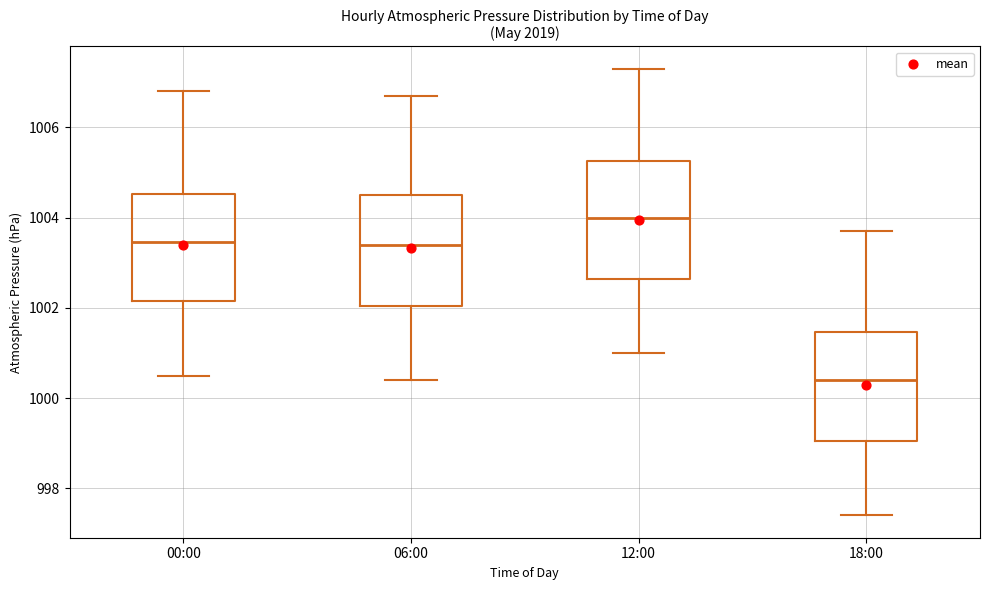

Reading left to right, transcribe this box plot: for each box, give where its median line is, the range the box spans, and where its two whiskers end, as read against the y-axis. The values are not printed on the chart, so give them approximately, as read against the axis.

00:00: median 1003.4, box 1002.2 to 1004.6, whiskers 1000.6 to 1006.8
06:00: median 1003.4, box 1002.0 to 1004.6, whiskers 1000.4 to 1006.8
12:00: median 1004.0, box 1002.6 to 1005.2, whiskers 1001.0 to 1007.4
18:00: median 1000.4, box 999.0 to 1001.4, whiskers 997.4 to 1003.8